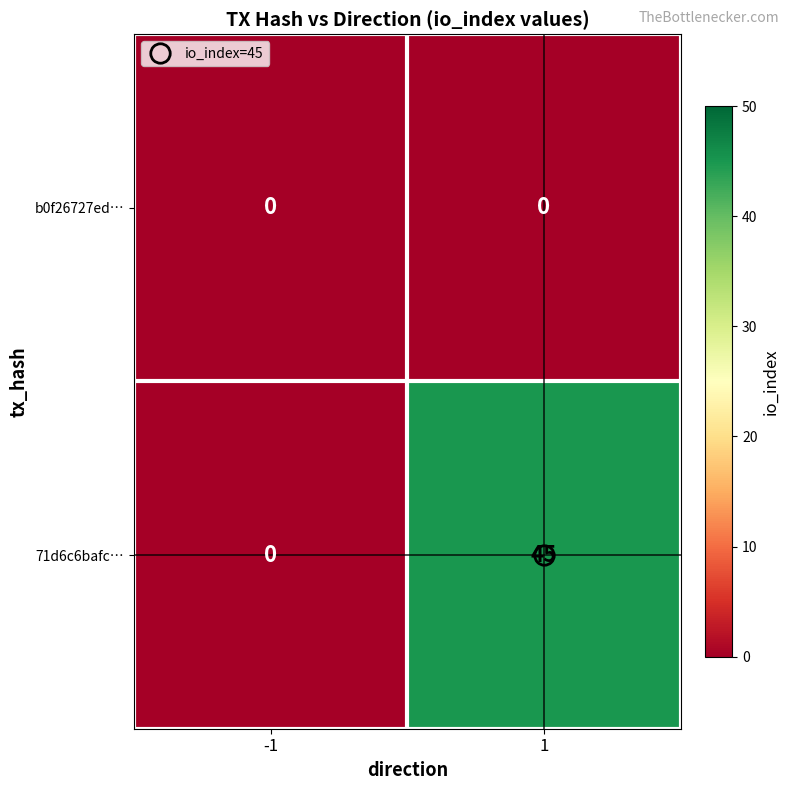

List the series in order of their peak value, lowest first.

b0f26727ed…, 71d6c6bafc…